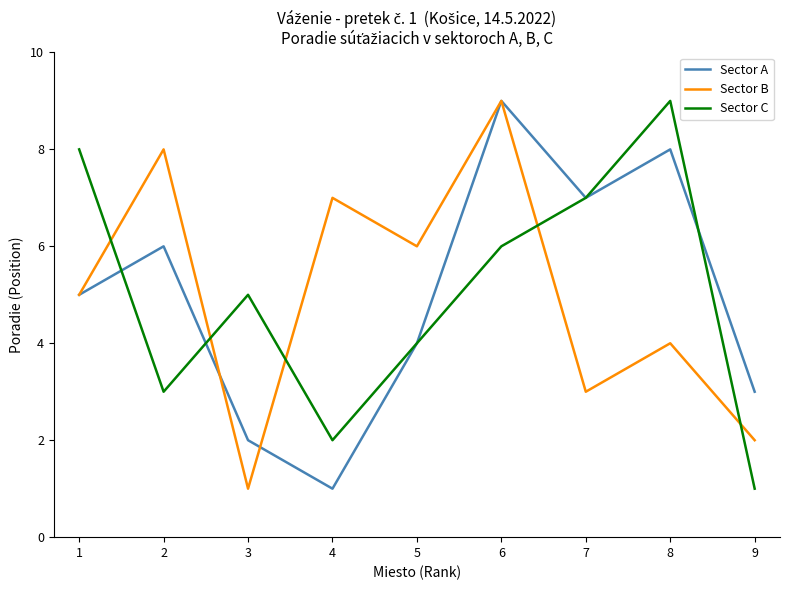

Between 2 and 7, which series saw the biggest shift?

Sector B